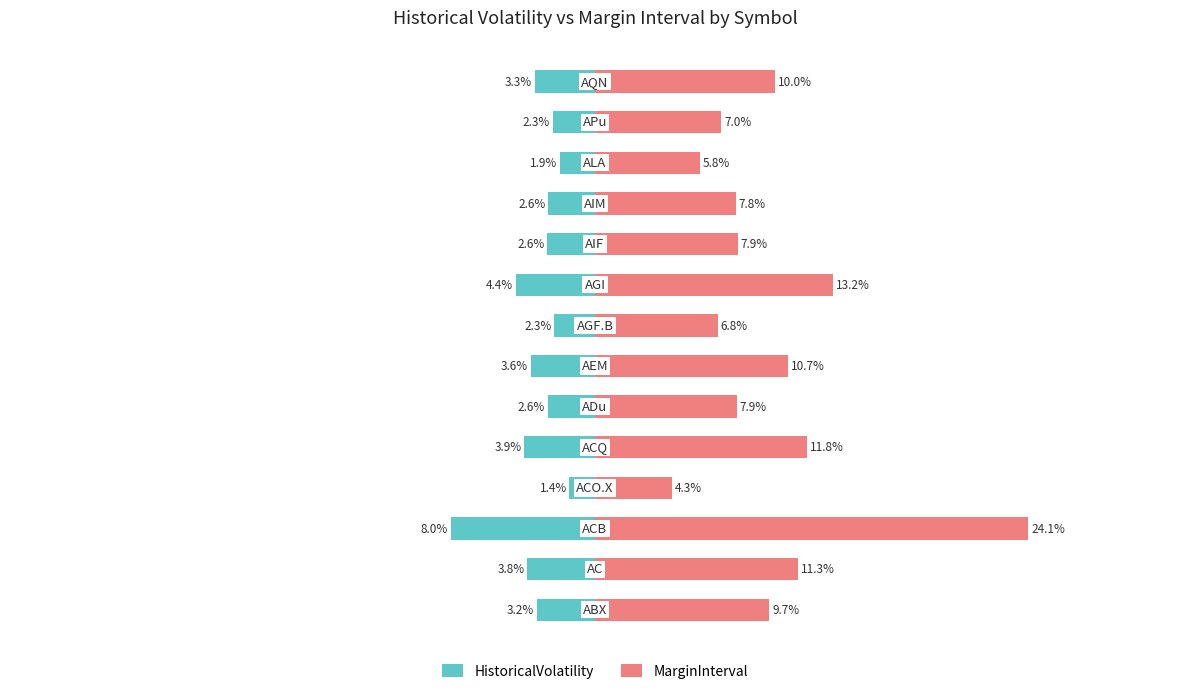

What is the approximate value of HistoricalVolatility at 10?

-2.6